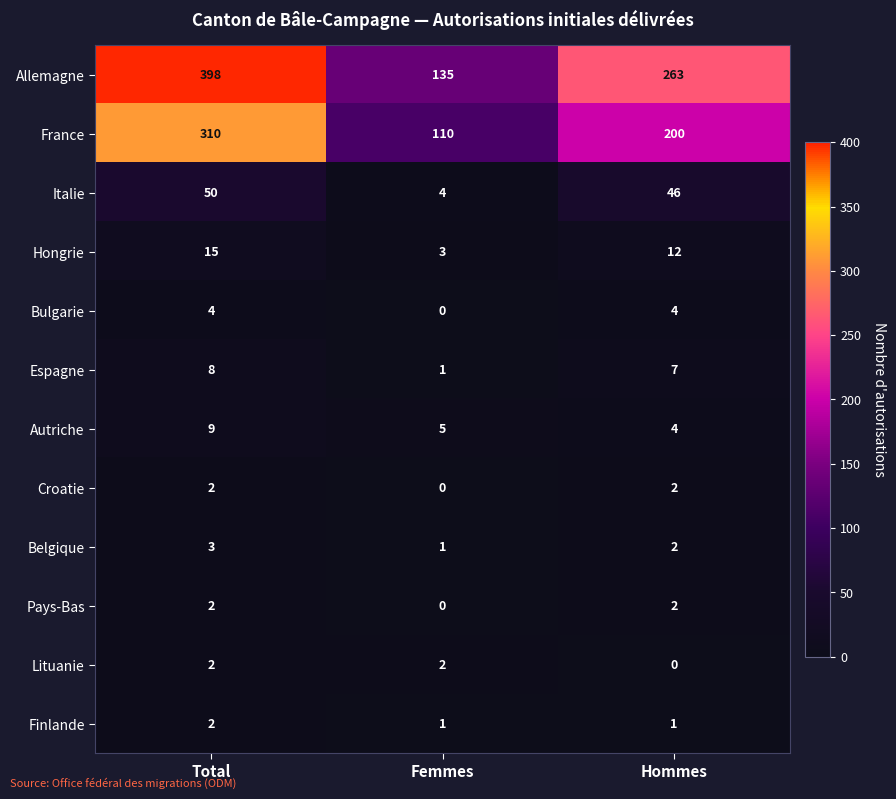

What is the total value across all series at Femmes?

262